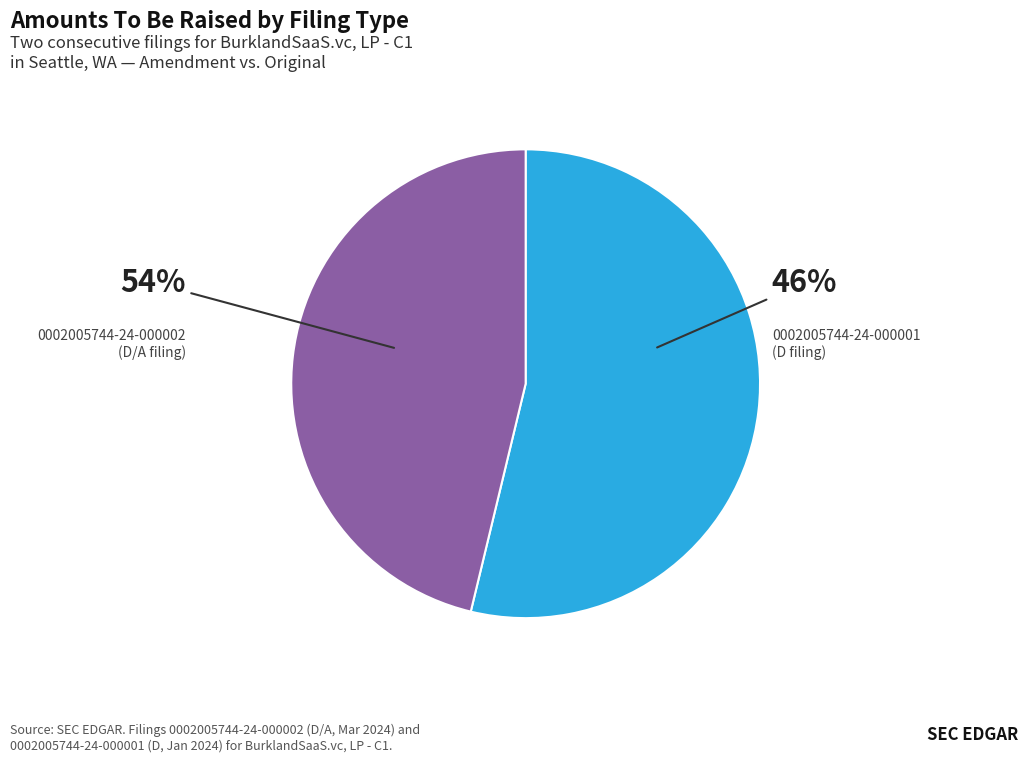

To the nearest percent, what portion does 0002005744-24-000002 represent?

54%